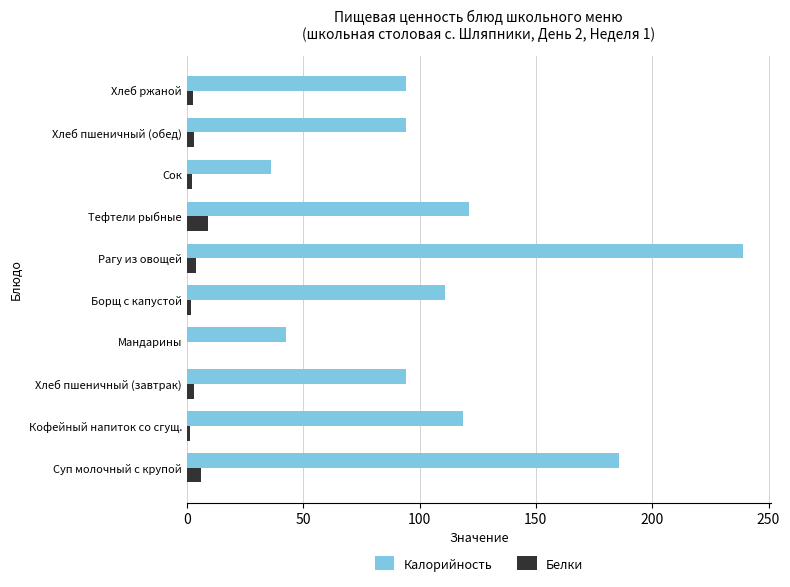

Which series changed the most between Рагу из овощей and Сок?

Калорийность